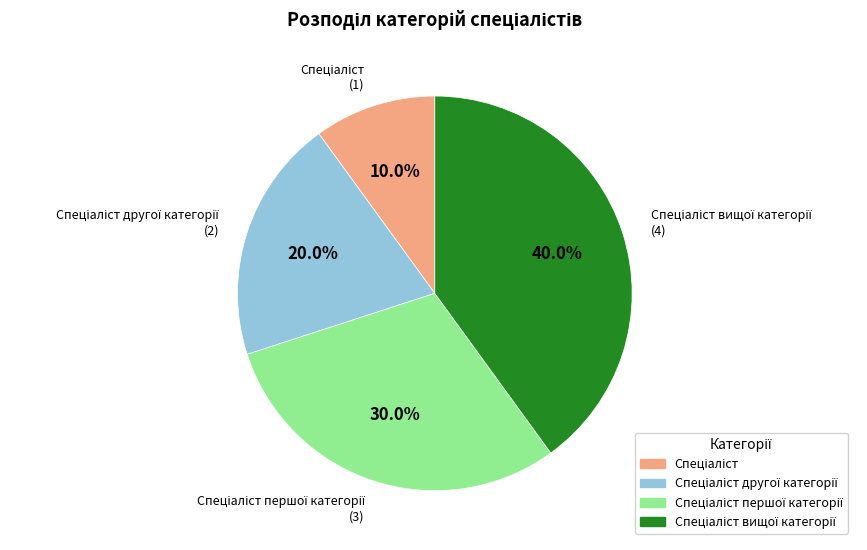

Is there any slice that represents more than half of the pie?

No